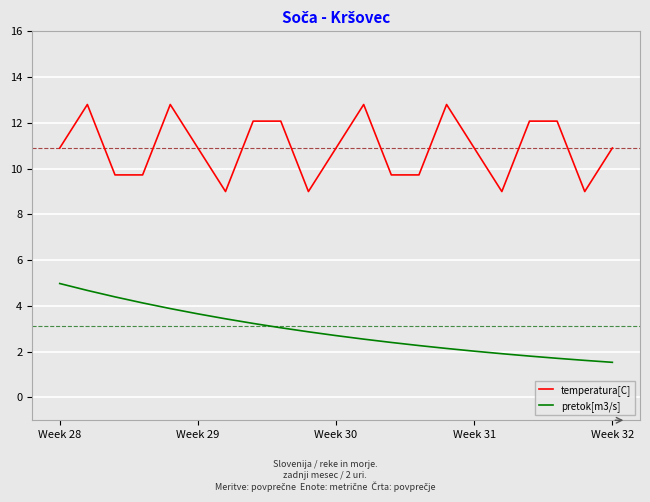

How many categories are shown in the chart?

21